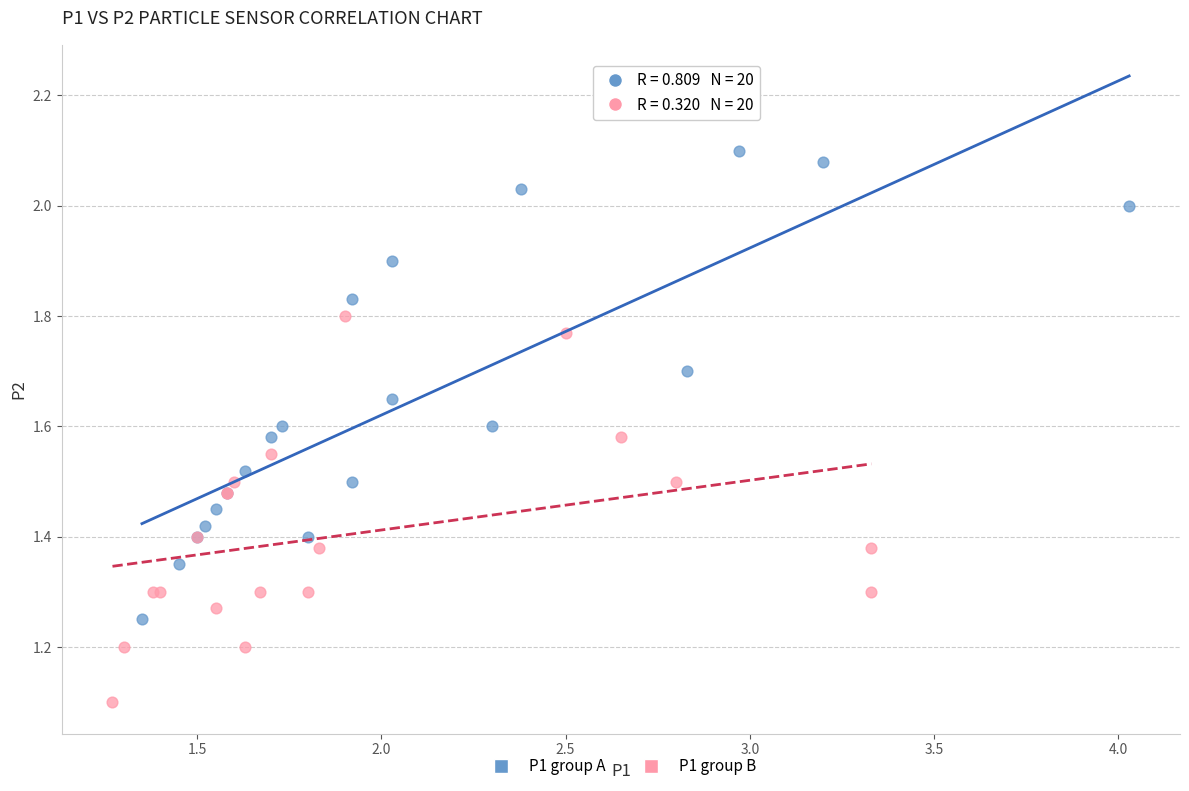

Which series reaches the maximum Y coordinate?

P1 group A